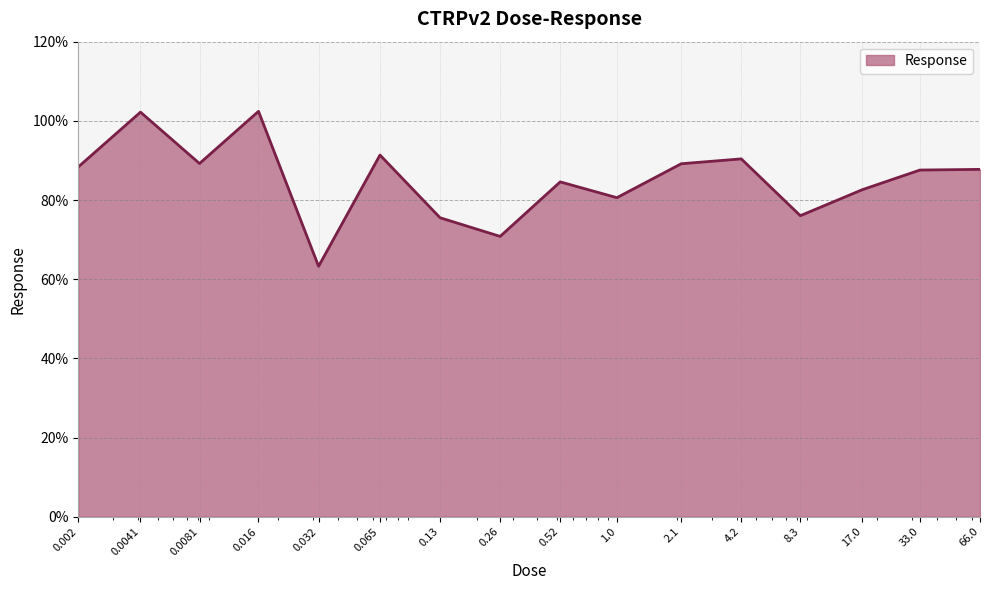

What is the greatest value displayed?

102.4